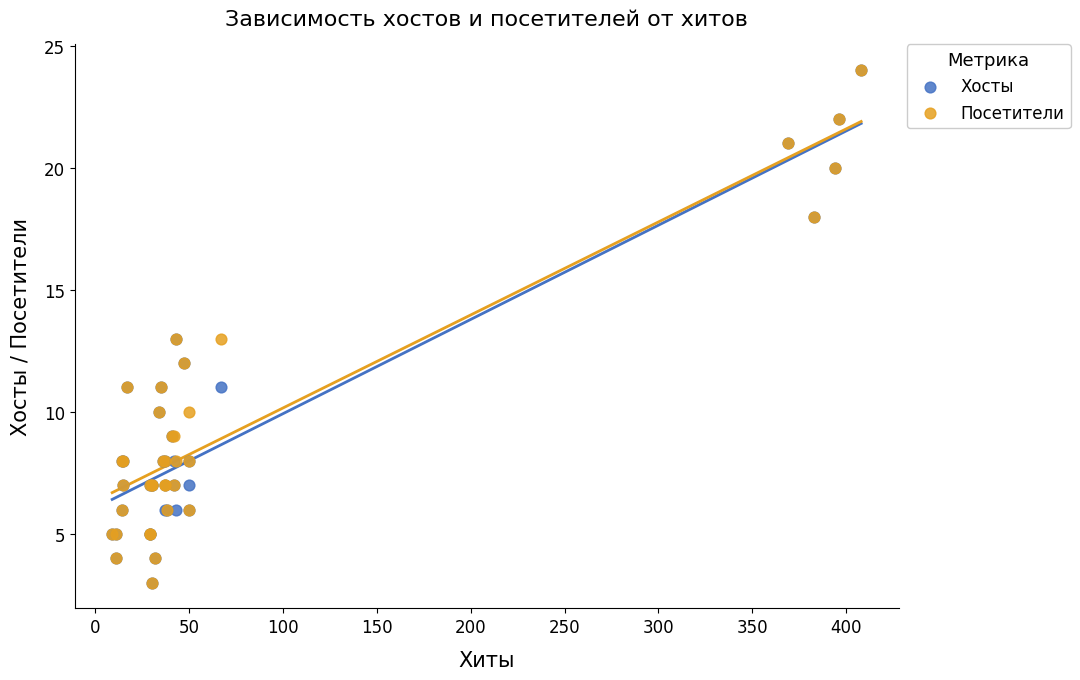

What are all the series names shown in the legend?

Хосты, Посетители